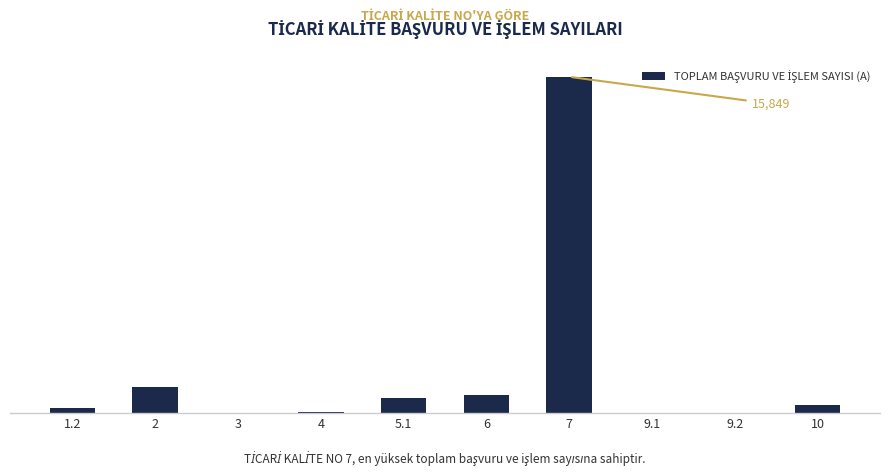

Rank the categories by value from lowest to highest.

9.1, 9.2, 3, 4, 1.2, 10, 5.1, 6, 2, 7